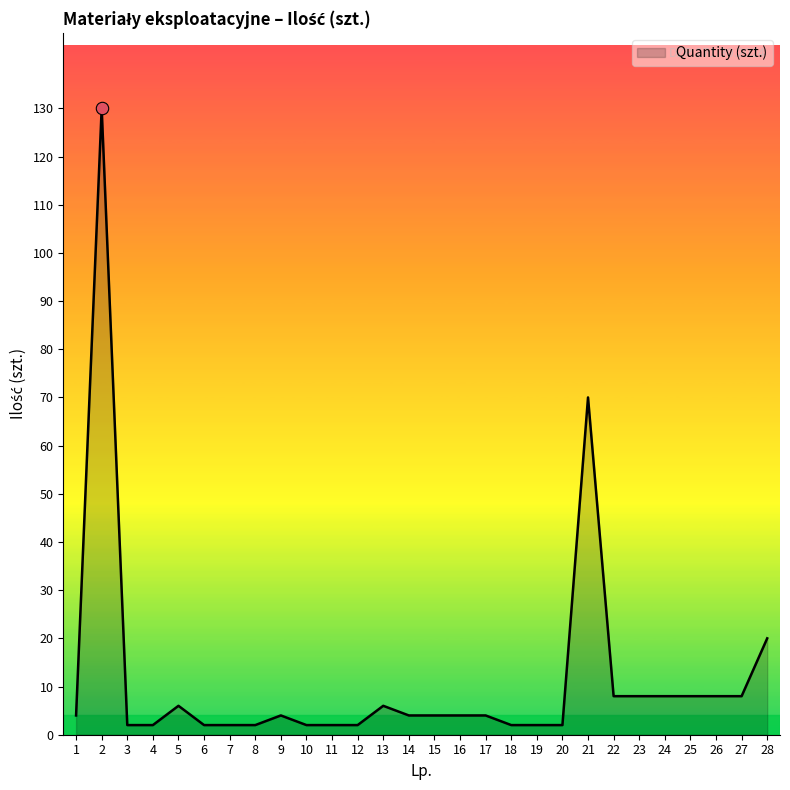

Between 9 and 6, which is larger?

9